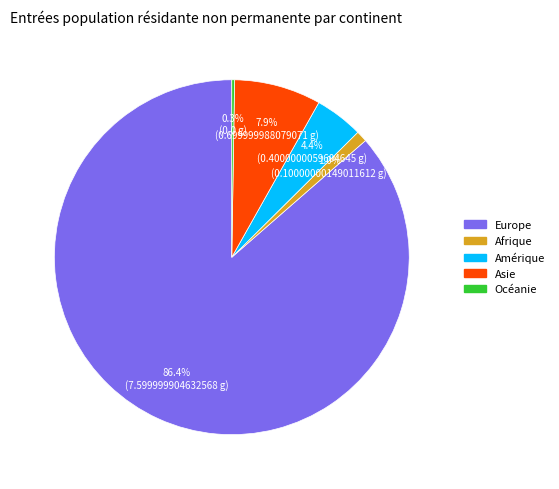

Is Amérique the majority of the pie?

No